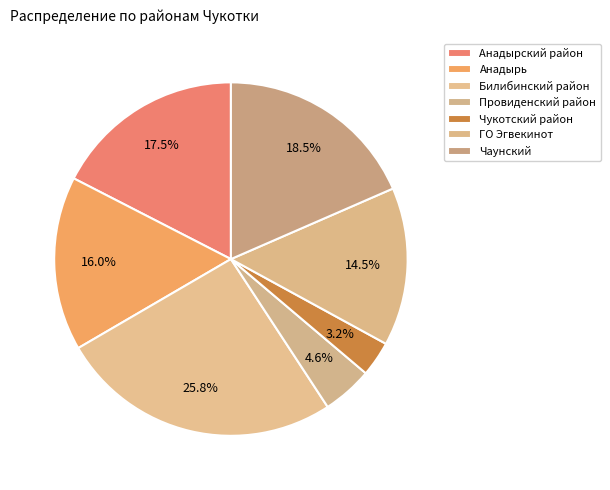

Is the sum of Чаунский and Провиденский район greater than half?

No